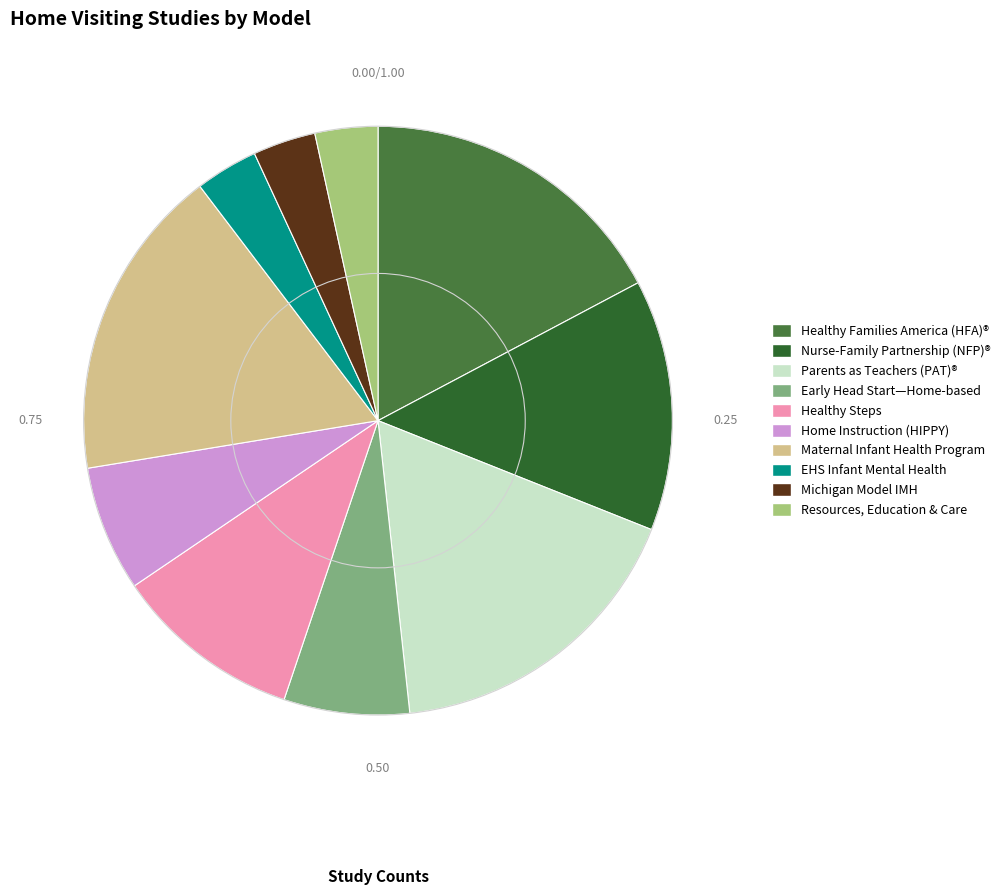

How many slices are in this pie chart?

10